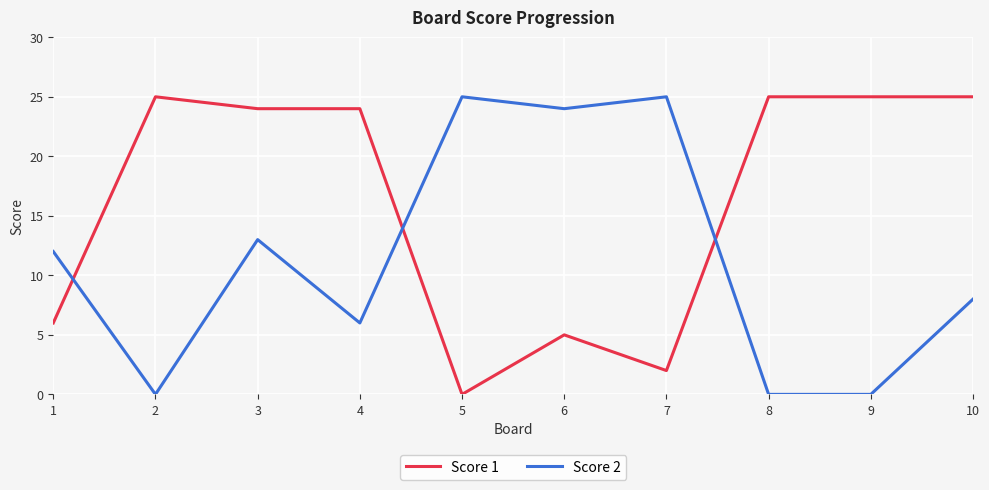

What is the difference between the maximum and minimum values in the Score 1 series?

25